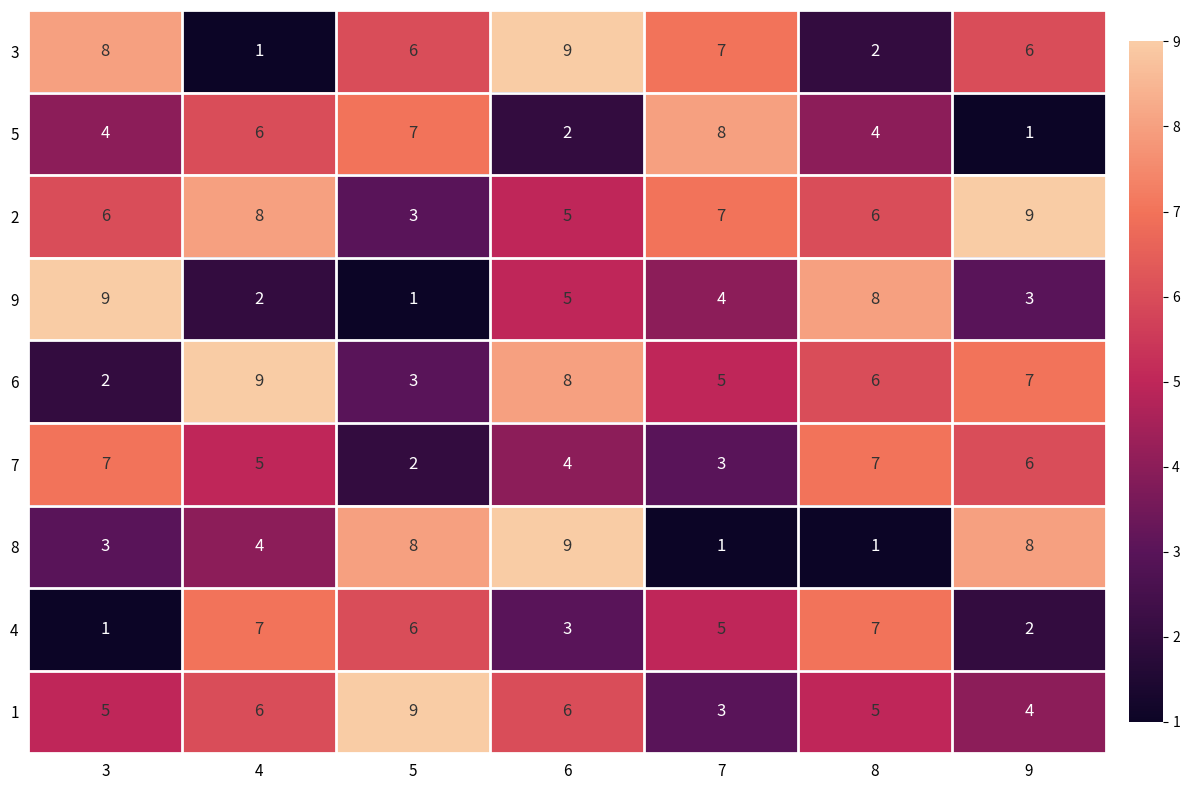

What is the greatest value displayed?

9